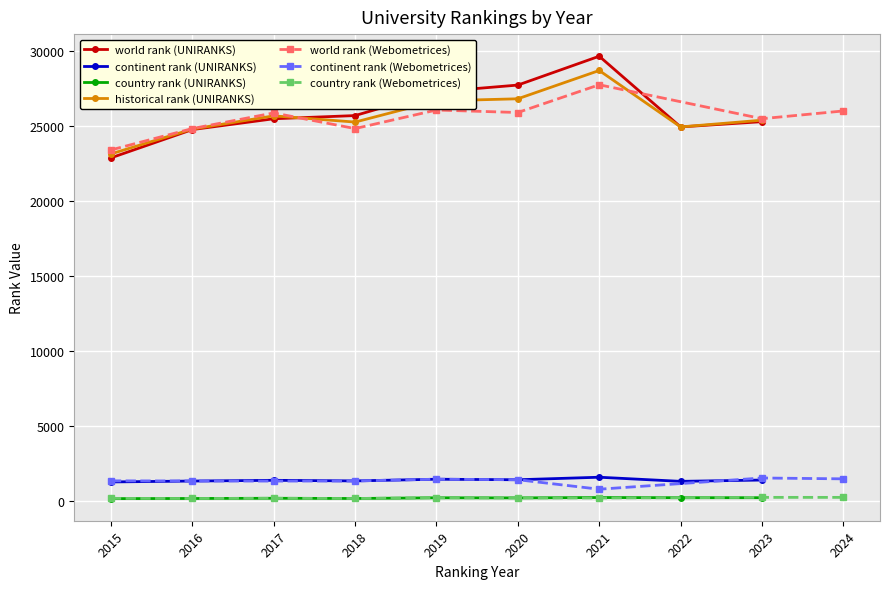

True or false: country rank (UNIRANKS) and world rank (UNIRANKS) intersect in this chart.

False